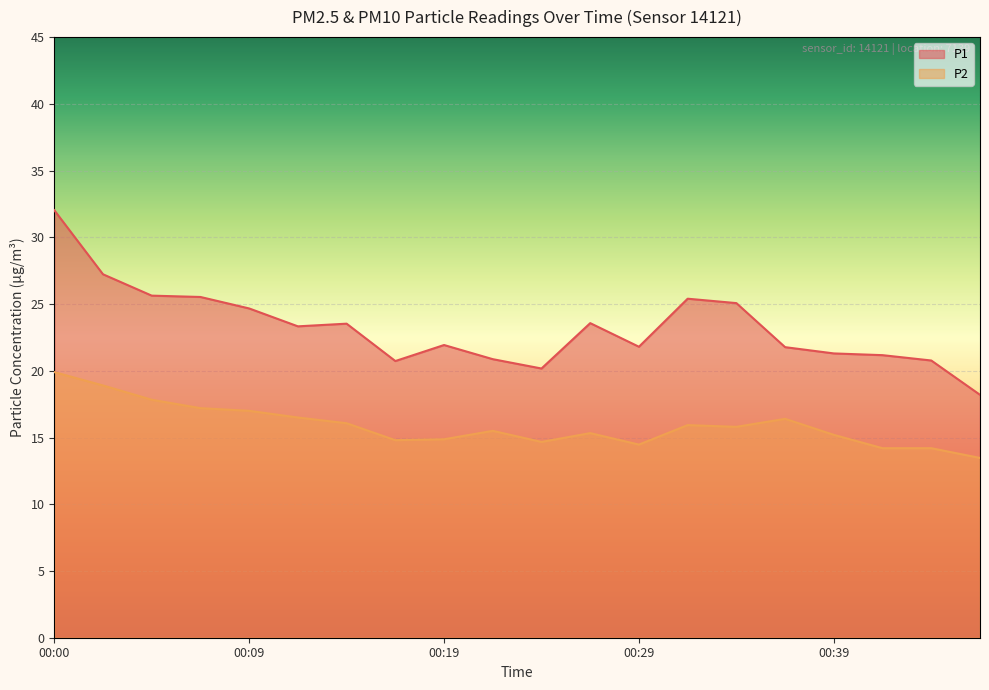

Reading left to right, list all the values displayed in this chart.

P1: 32.0	27.2	25.6	25.5	24.7	23.3	23.5	20.7	21.9	20.9	20.2	23.6	21.8	25.4	25.1	21.8	21.3	21.2	20.8	18.2
P2: 19.9	18.9	17.8	17.2	17.0	16.5	16.1	14.8	14.9	15.5	14.7	15.3	14.5	15.9	15.8	16.4	15.2	14.2	14.2	13.5